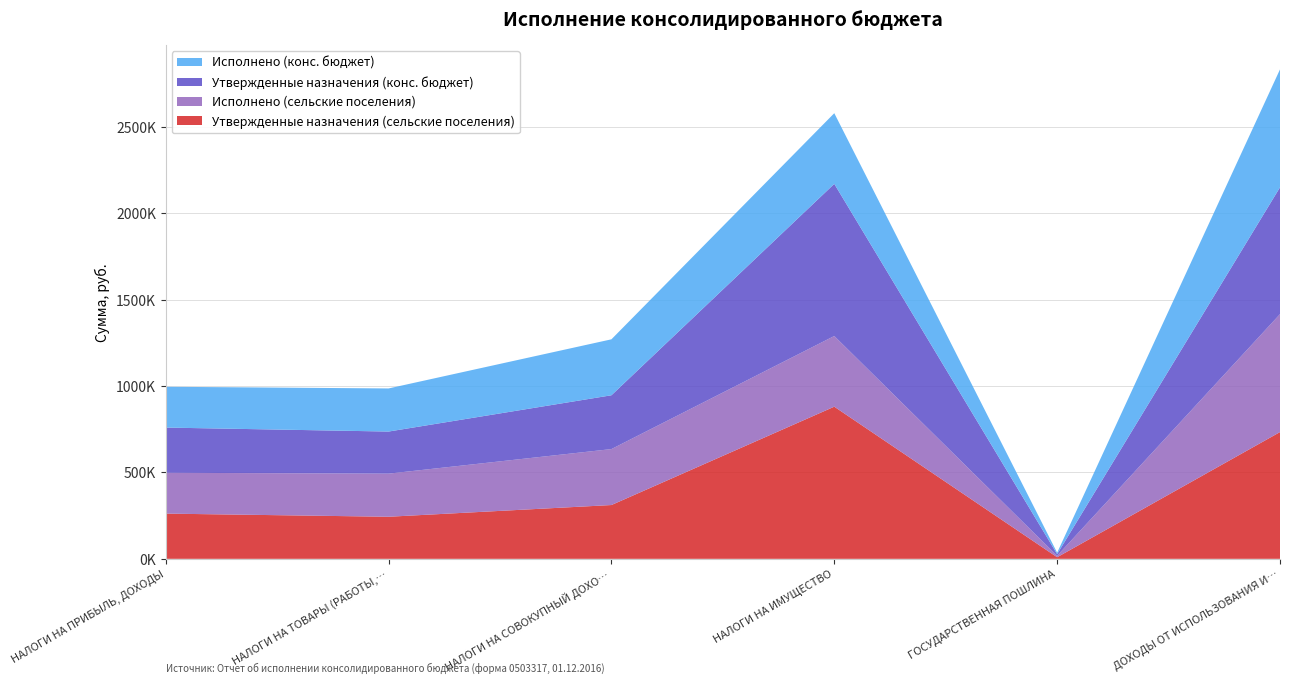

Reading left to right, what are all the values shown in this chart?

Утвержденные назначения (сельские поселения): НАЛОГИ НА ПРИБЫЛЬ, ДОХОДЫ=261700.0	НАЛОГИ НА ТОВАРЫ (РАБОТЫ, УСЛУГИ)=243500.0	НАЛОГИ НА СОВОКУПНЫЙ ДОХОД=311300.0	НАЛОГИ НА ИМУЩЕСТВО=880400.0	ГОСУДАРСТВЕННАЯ ПОШЛИНА=9300.0	ДОХОДЫ ОТ ИСПОЛЬЗОВАНИЯ ИМУЩЕСТВА=733500.0
Исполнено (сельские поселения): НАЛОГИ НА ПРИБЫЛЬ, ДОХОДЫ=236093.2	НАЛОГИ НА ТОВАРЫ (РАБОТЫ, УСЛУГИ)=249427.2	НАЛОГИ НА СОВОКУПНЫЙ ДОХОД=323748.9	НАЛОГИ НА ИМУЩЕСТВО=408850.5	ГОСУДАРСТВЕННАЯ ПОШЛИНА=8500.0	ДОХОДЫ ОТ ИСПОЛЬЗОВАНИЯ ИМУЩЕСТВА=682408.9
Утвержденные назначения (конс. бюджет): НАЛОГИ НА ПРИБЫЛЬ, ДОХОДЫ=261700.0	НАЛОГИ НА ТОВАРЫ (РАБОТЫ, УСЛУГИ)=243500.0	НАЛОГИ НА СОВОКУПНЫЙ ДОХОД=311300.0	НАЛОГИ НА ИМУЩЕСТВО=880400.0	ГОСУДАРСТВЕННАЯ ПОШЛИНА=9300.0	ДОХОДЫ ОТ ИСПОЛЬЗОВАНИЯ ИМУЩЕСТВА=733500.0
Исполнено (конс. бюджет): НАЛОГИ НА ПРИБЫЛЬ, ДОХОДЫ=236093.2	НАЛОГИ НА ТОВАРЫ (РАБОТЫ, УСЛУГИ)=249427.2	НАЛОГИ НА СОВОКУПНЫЙ ДОХОД=323748.9	НАЛОГИ НА ИМУЩЕСТВО=408850.5	ГОСУДАРСТВЕННАЯ ПОШЛИНА=8500.0	ДОХОДЫ ОТ ИСПОЛЬЗОВАНИЯ ИМУЩЕСТВА=682408.9